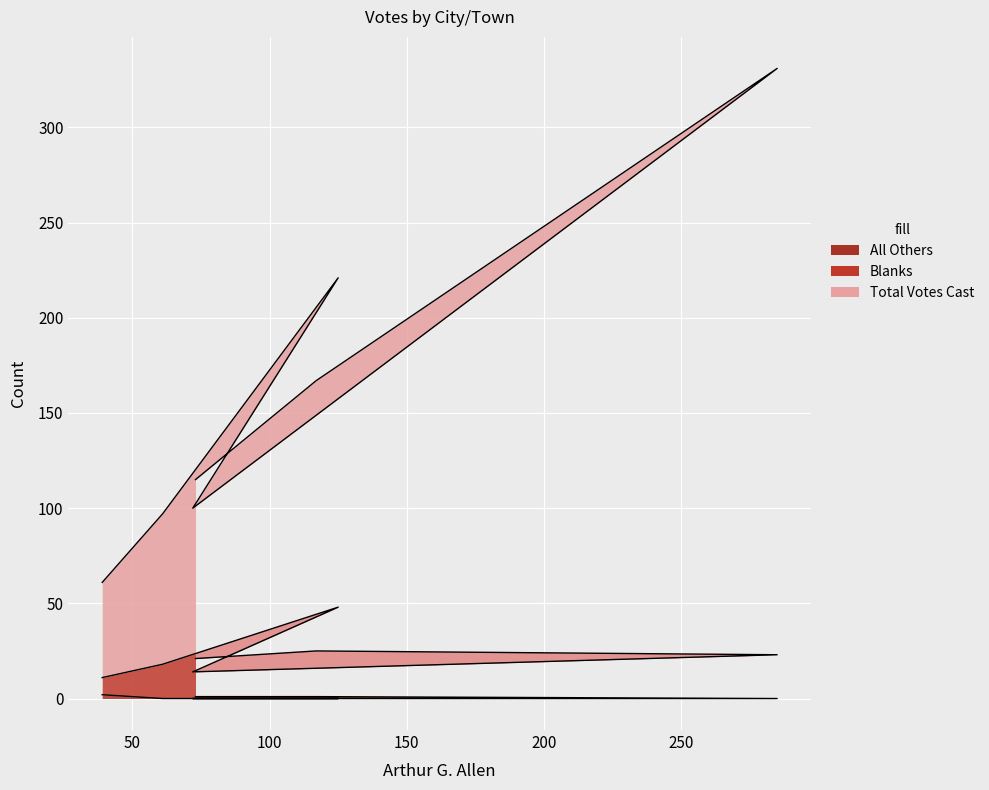

What is the maximum value shown in the chart?

331